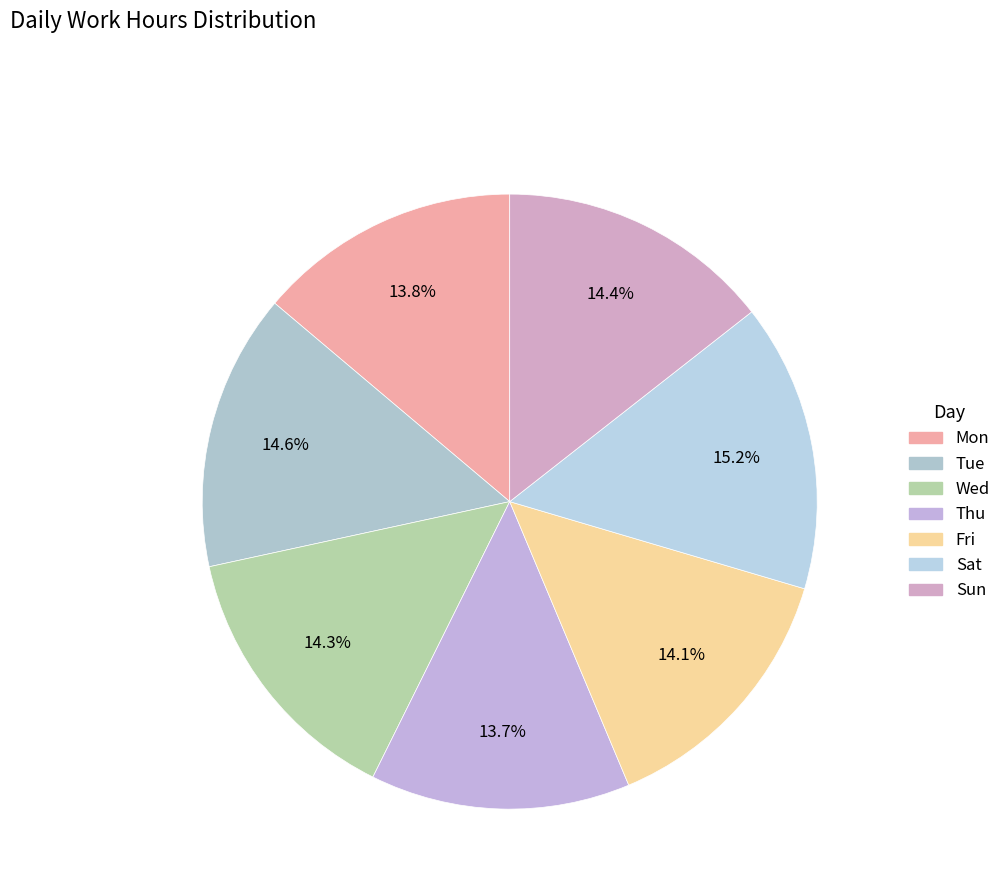

Rank the categories by value from highest to lowest.

Sat, Tue, Sun, Wed, Fri, Mon, Thu